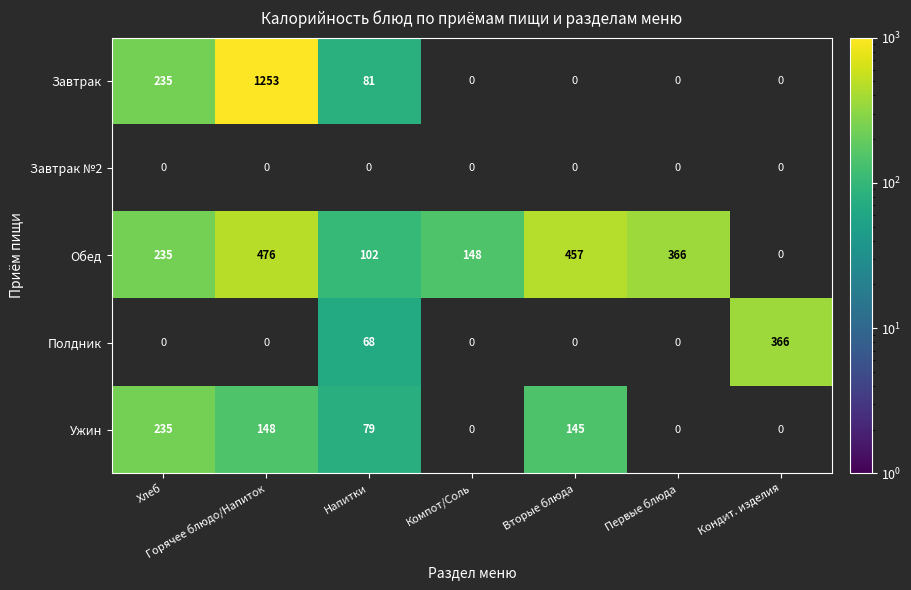

Is it true that Ужин equals 235 at Хлеб?

True